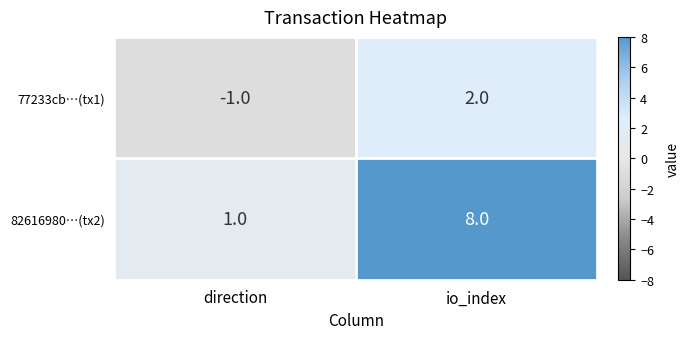

Which category has the highest value in the 82616980…(tx2) series?

io_index